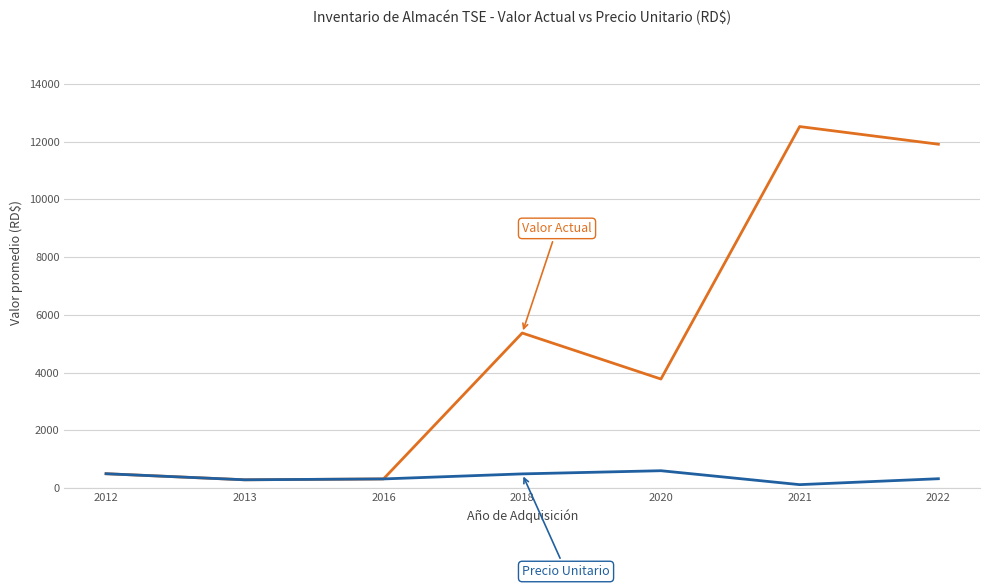

What is the difference between the highest and lowest values at 2018?

4876.8